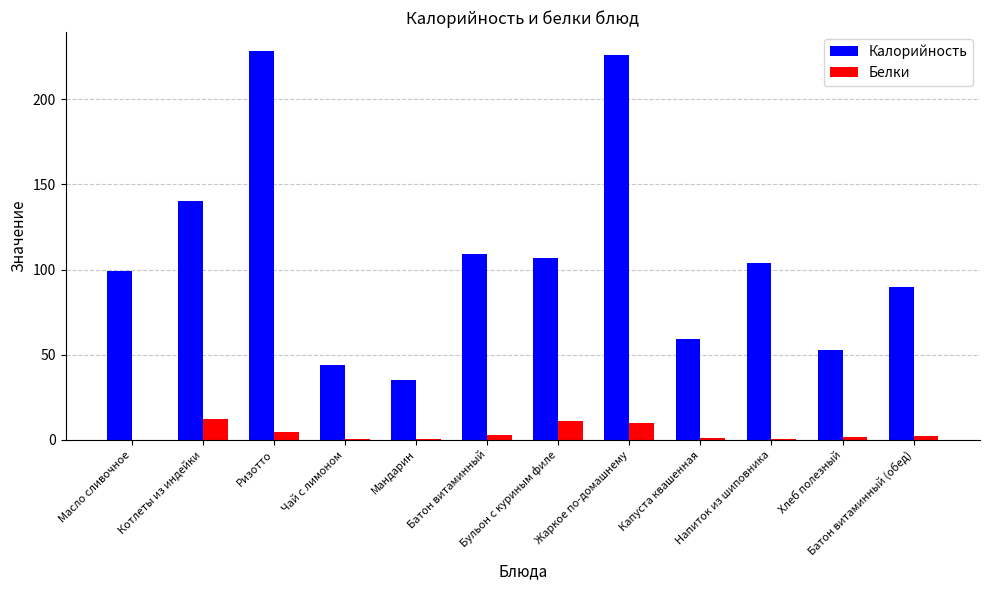

Between Напиток из шиповника and Хлеб полезный, which series saw the biggest shift?

Калорийность